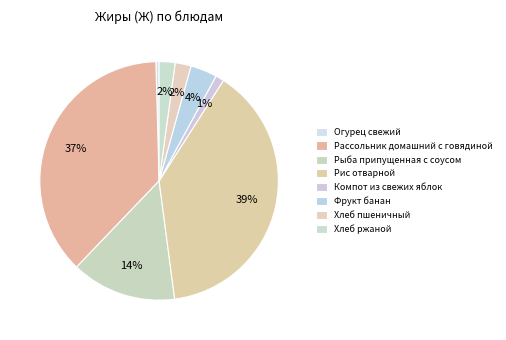

Does Хлеб пшеничный account for over 50% of the chart?

No